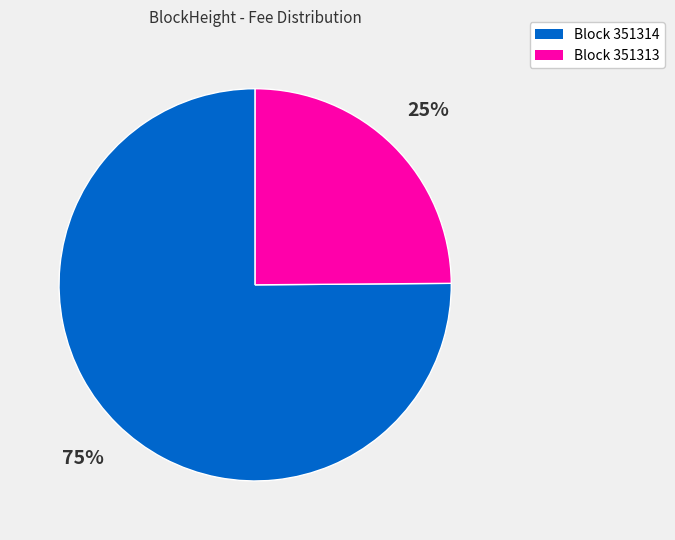

Does any single category account for the majority?

Yes